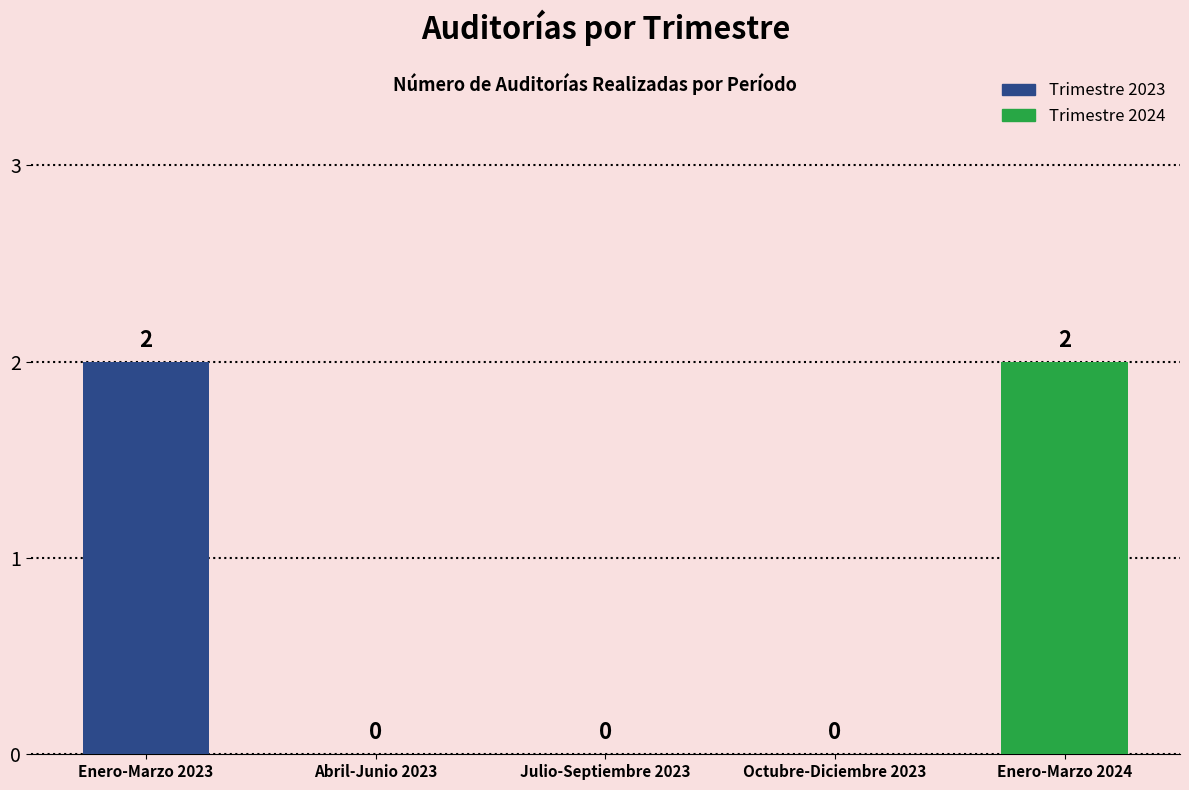

Are the bars grouped side by side (vs. stacked)?

No